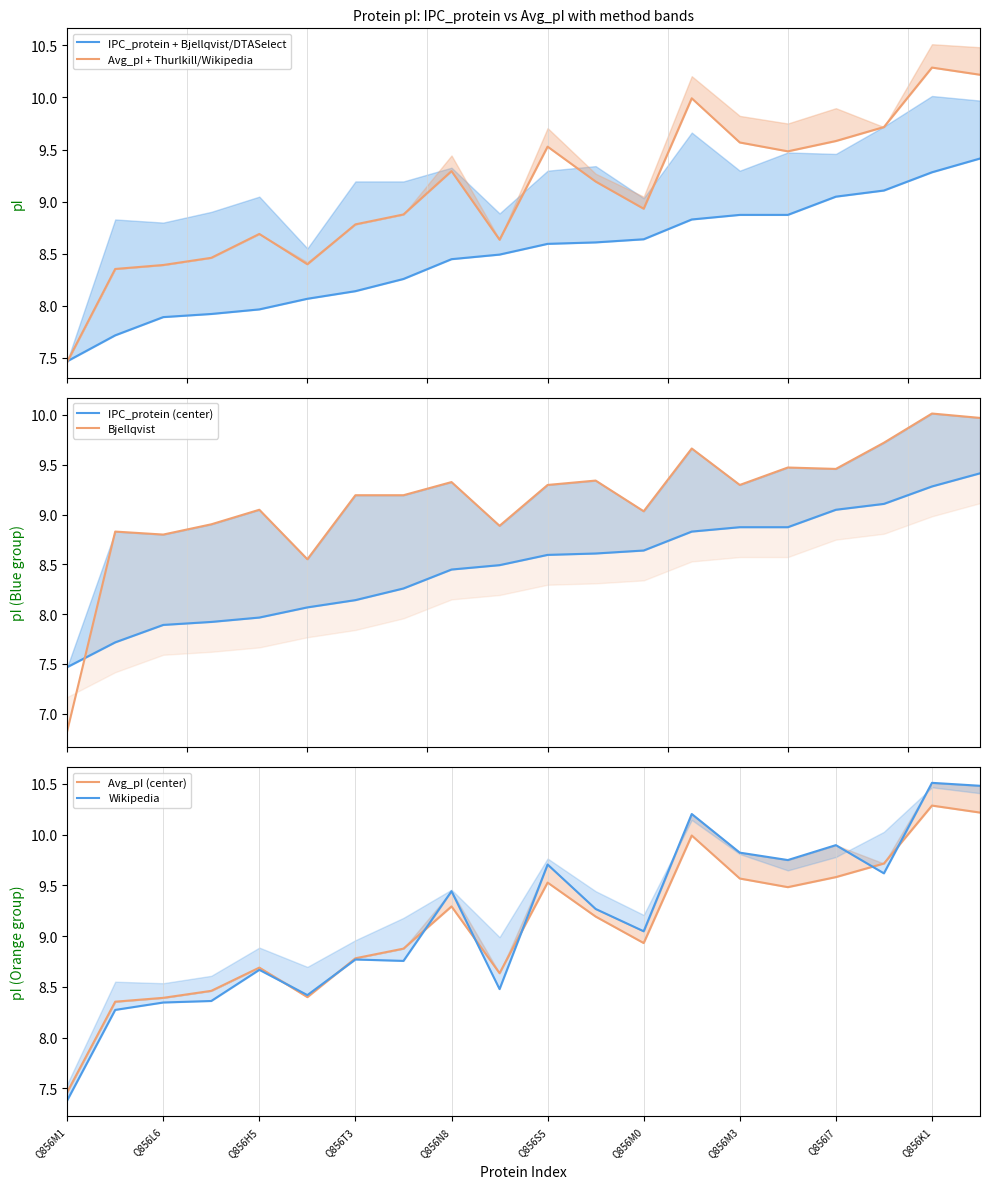

Which has a higher value, 15 or Q856H5?

15